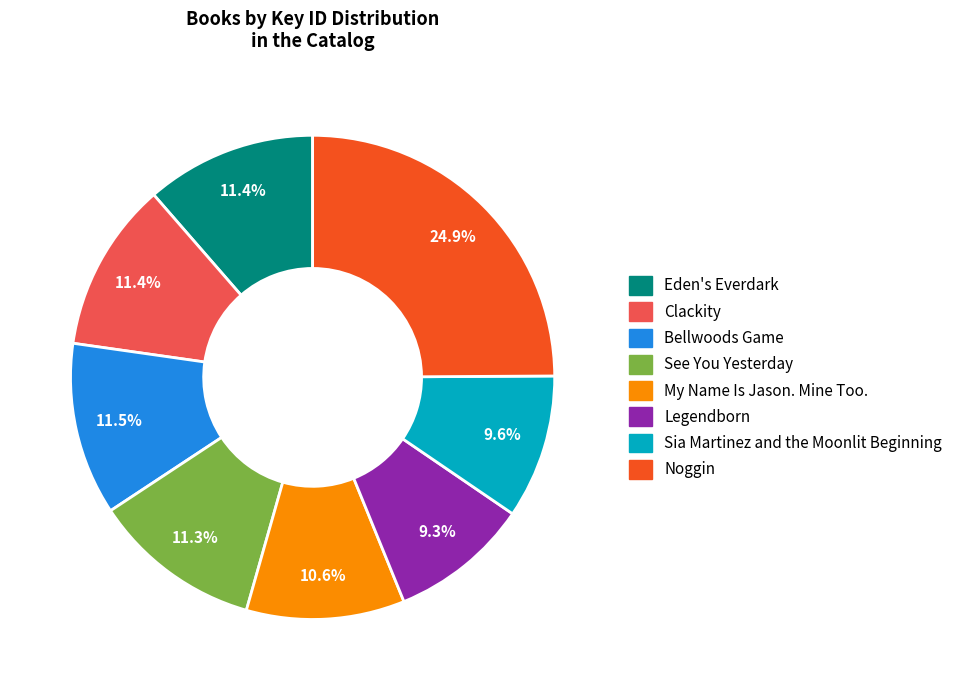

Do Legendborn and My Name Is Jason. Mine Too. together represent more than half of the pie?

No